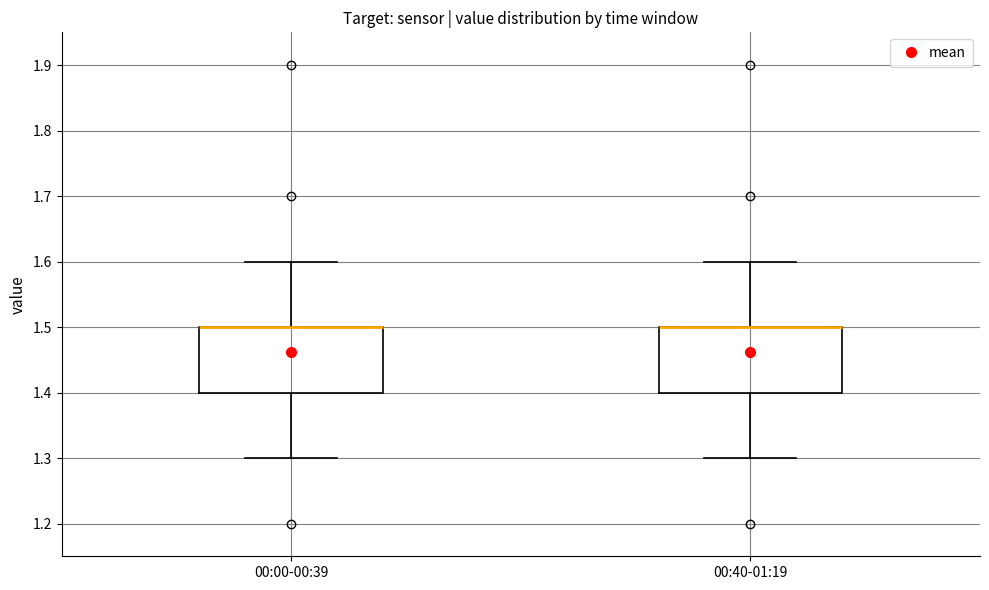

Reading left to right, read every box against the y-axis: the position of its median line, the range the box covers, and the ends of its whiskers. The values are not printed on the chart, so give them approximately, as read against the axis.

00:00-00:39: median 1.5 (drawn on the box's upper edge), box 1.4 to 1.5, whiskers 1.3 to 1.6
00:40-01:19: median 1.5 (drawn on the box's upper edge), box 1.4 to 1.5, whiskers 1.3 to 1.6